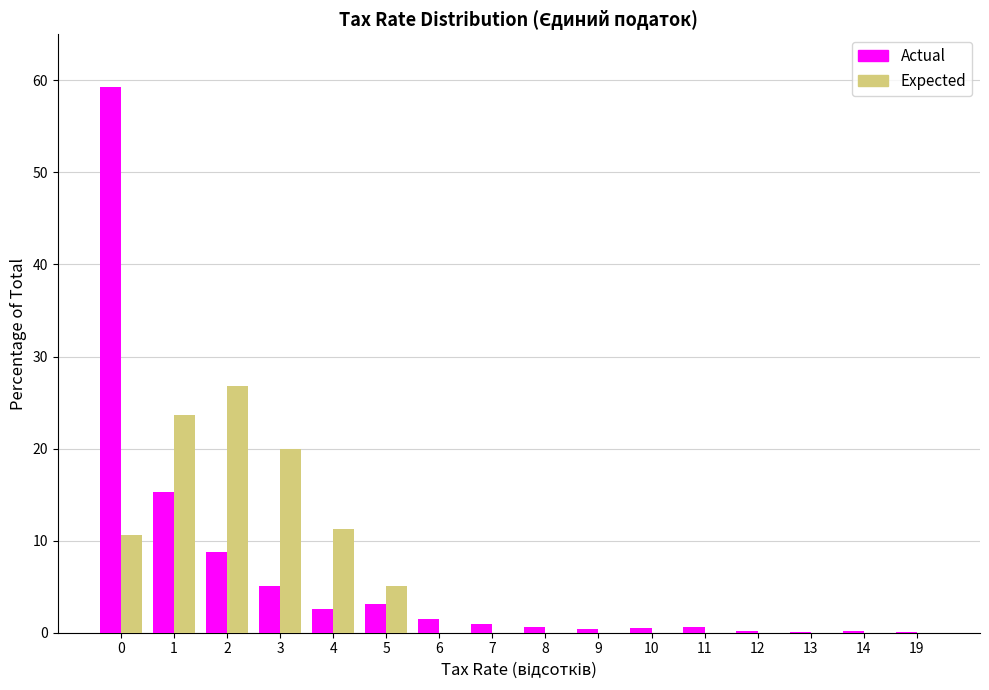

What is the maximum value for Expected?

26.8